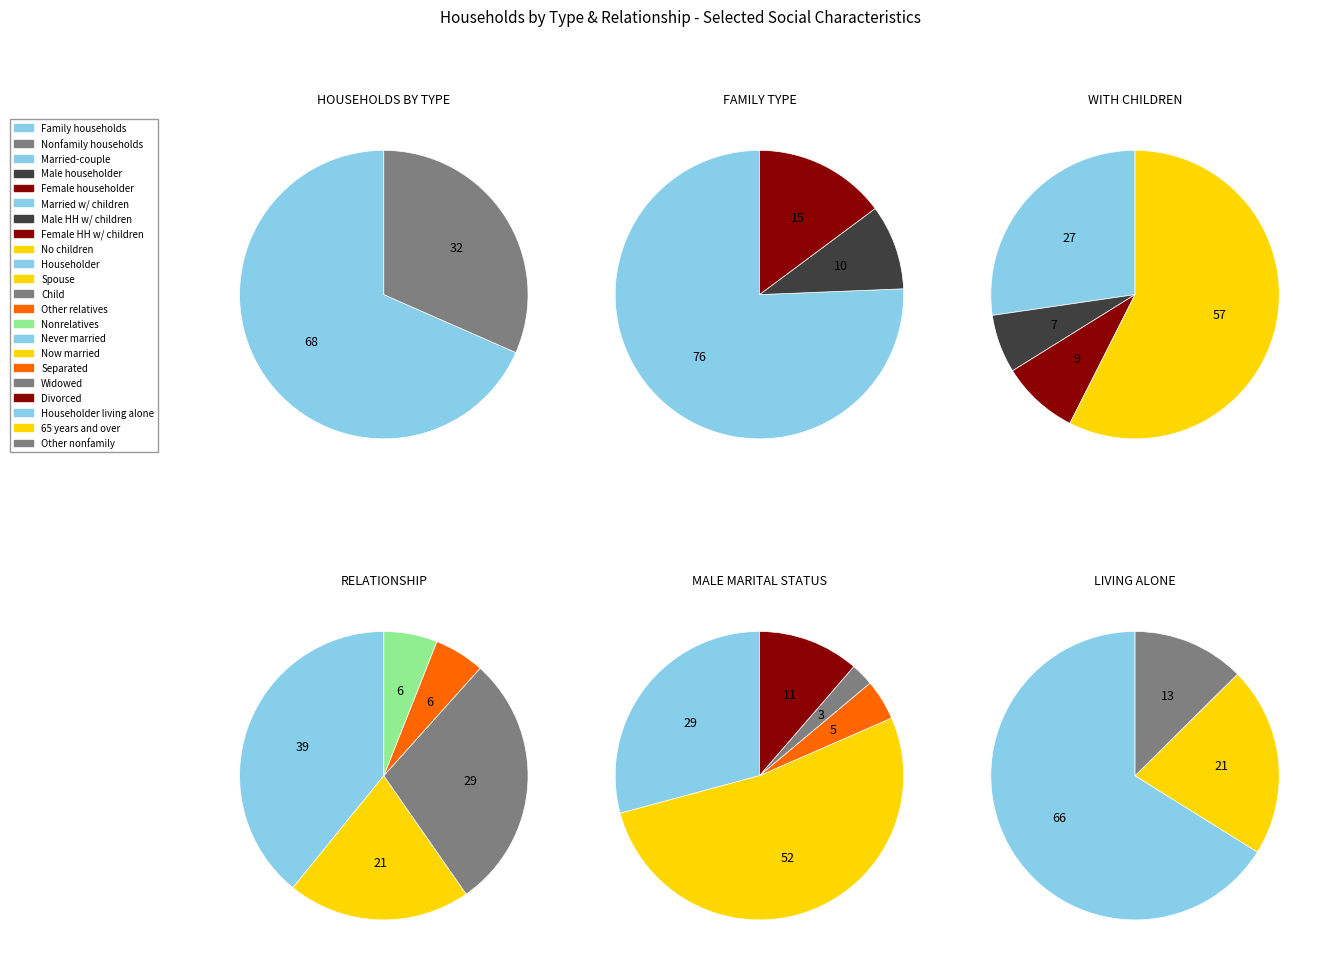

Is there a majority slice in this chart?

No